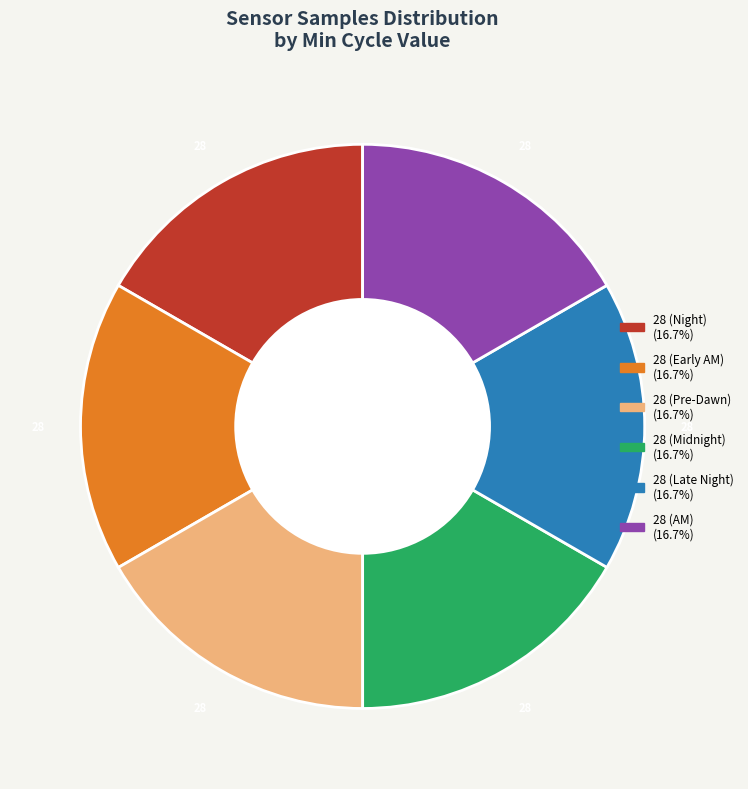

Is there a majority slice in this chart?

No